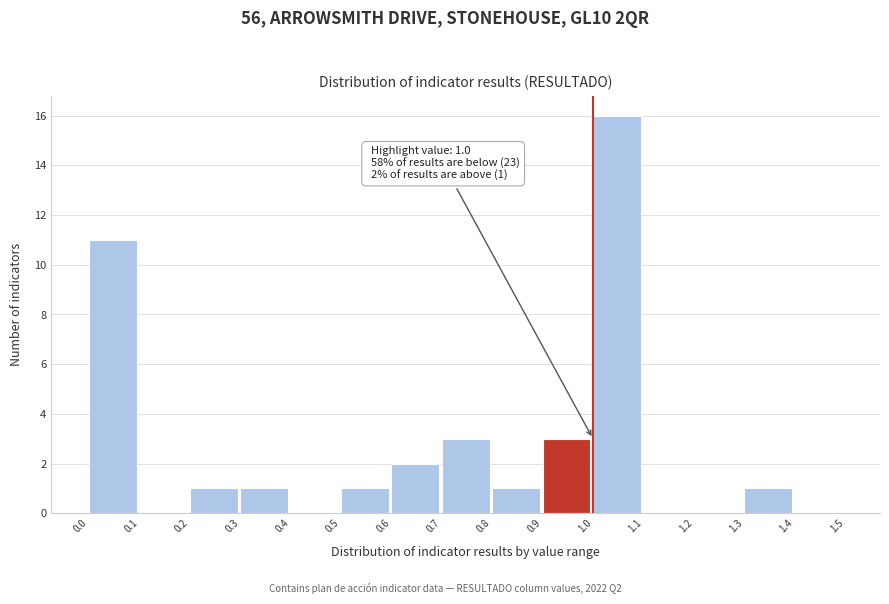

Which range on the x-axis has the tallest bar?

1.0 to 1.1